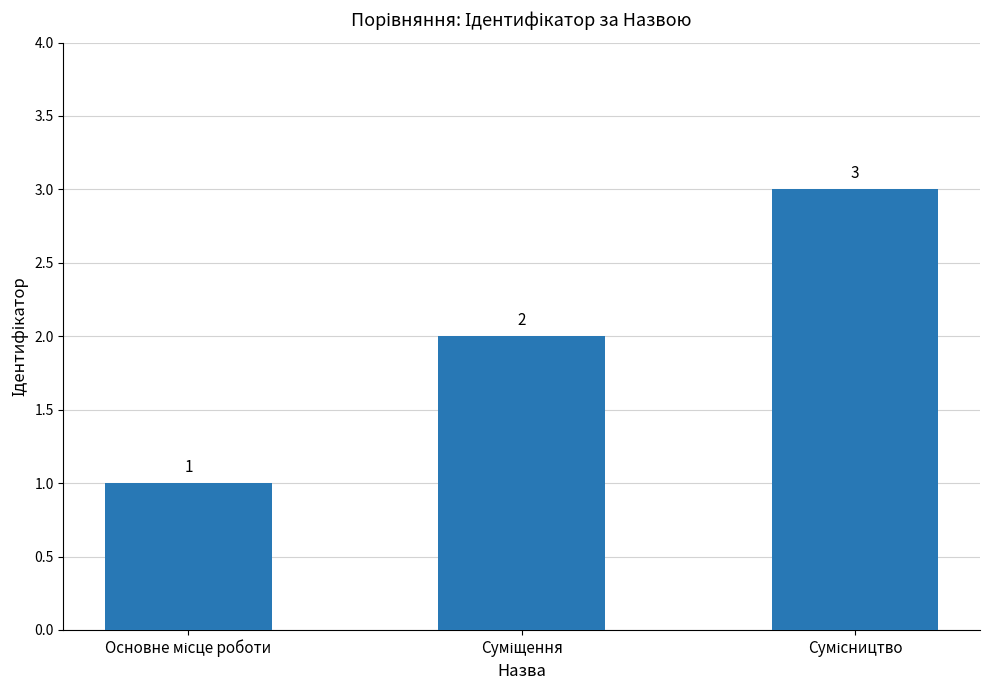

Are the bars horizontal?

No